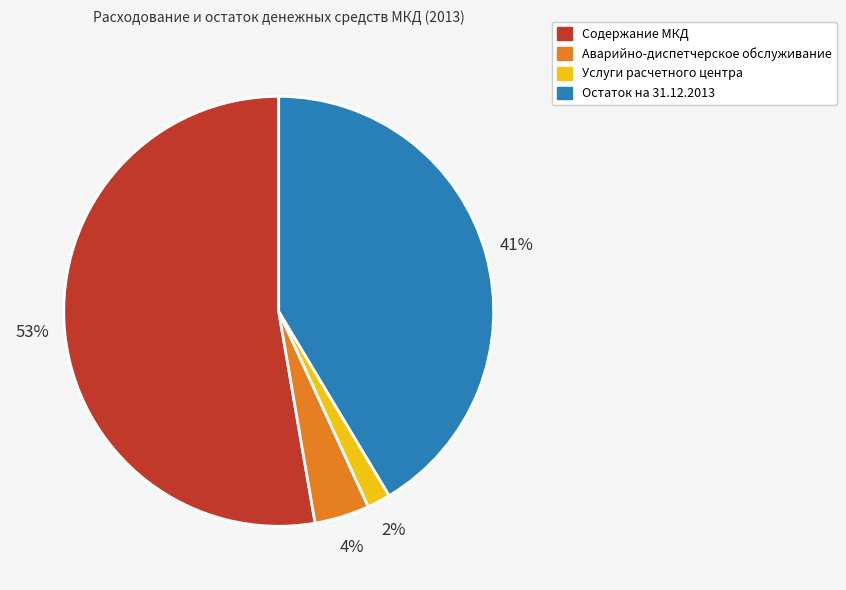

Is there a majority slice in this chart?

Yes